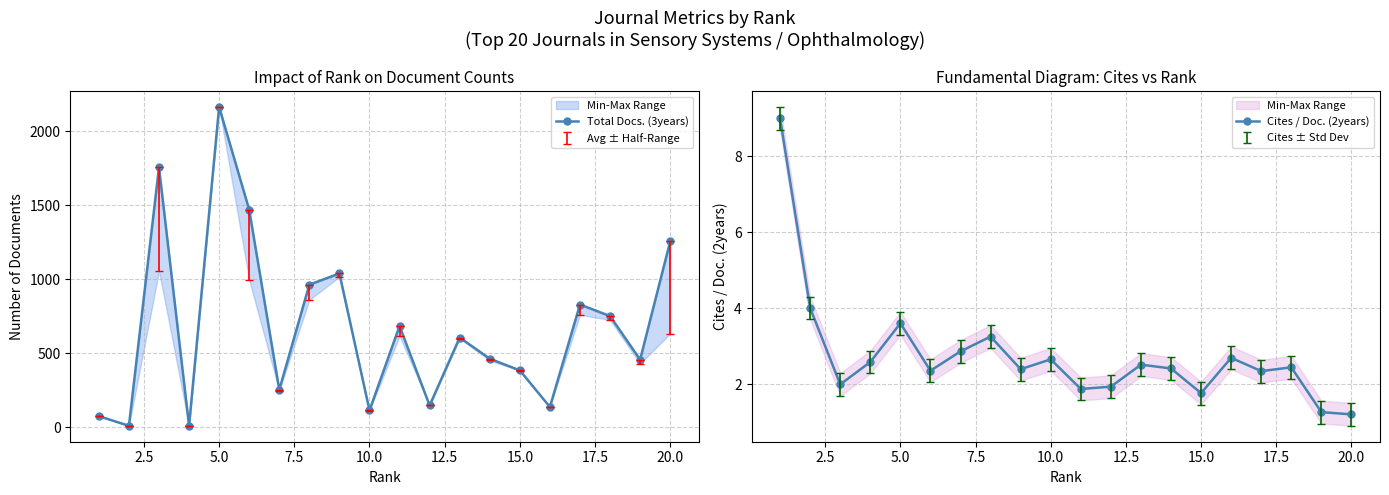

What is the difference between the maximum and minimum values in the Cites / Doc. (2years) series?

7.8